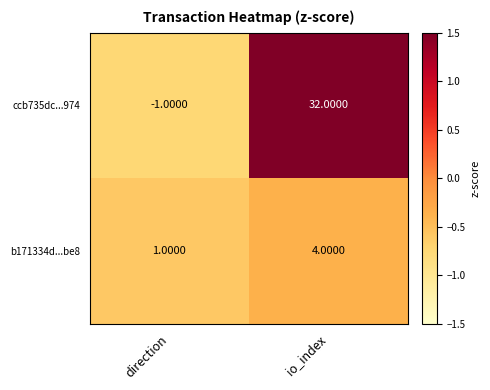

Where is b171334d...be8 nearest to the value 2?

direction